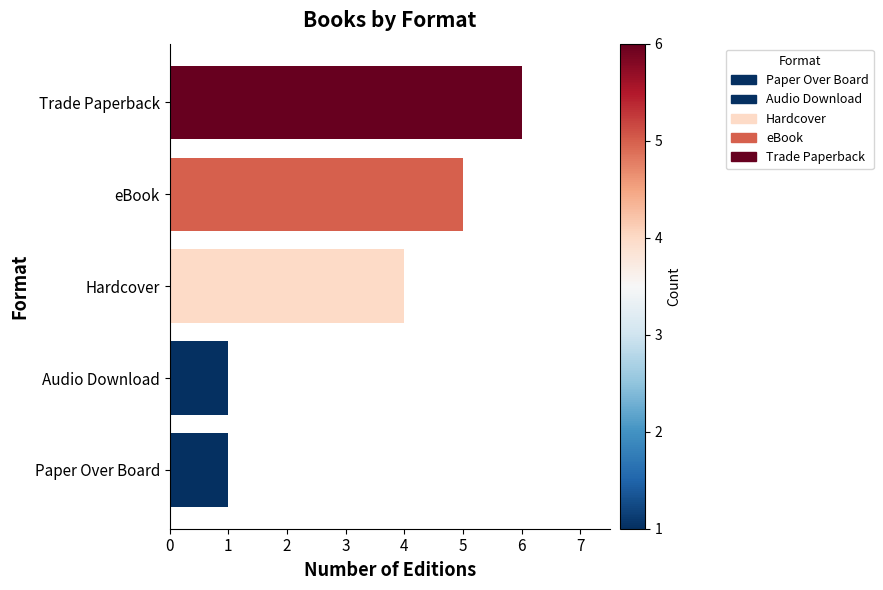

What is the change in value from Paper Over Board to Trade Paperback?

+5